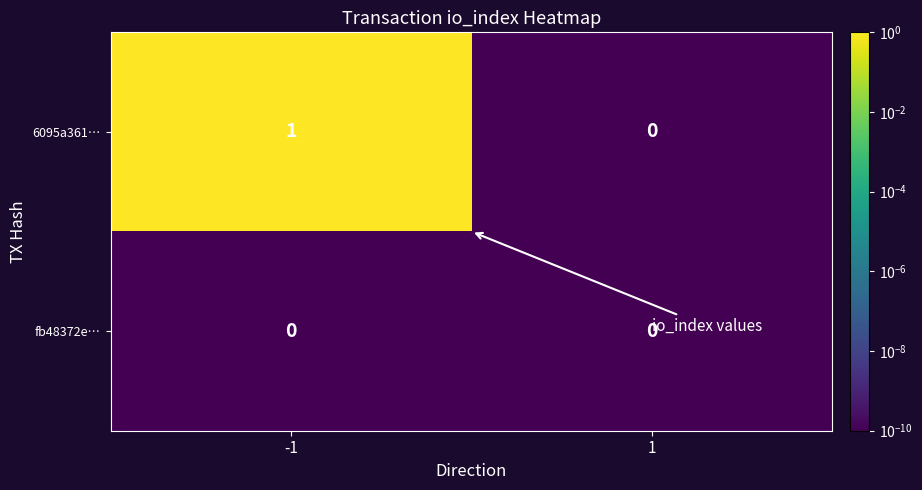

The 6095a361… series shows 1 at 1. True or false?

False